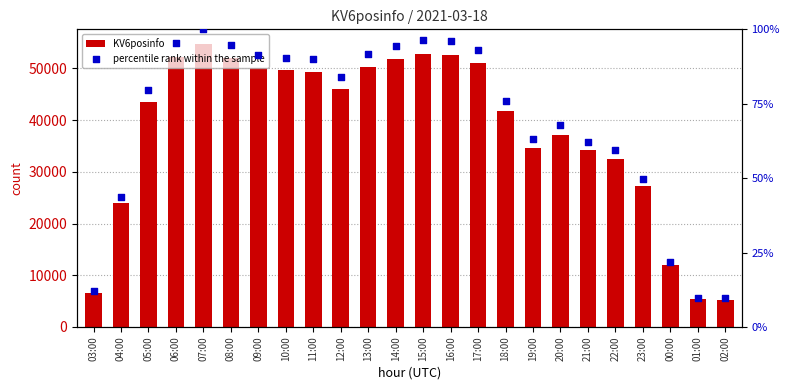

Is the value of percentile rank within the sample at 19:00 greater than the value of KV6posinfo at 03:00?

Yes